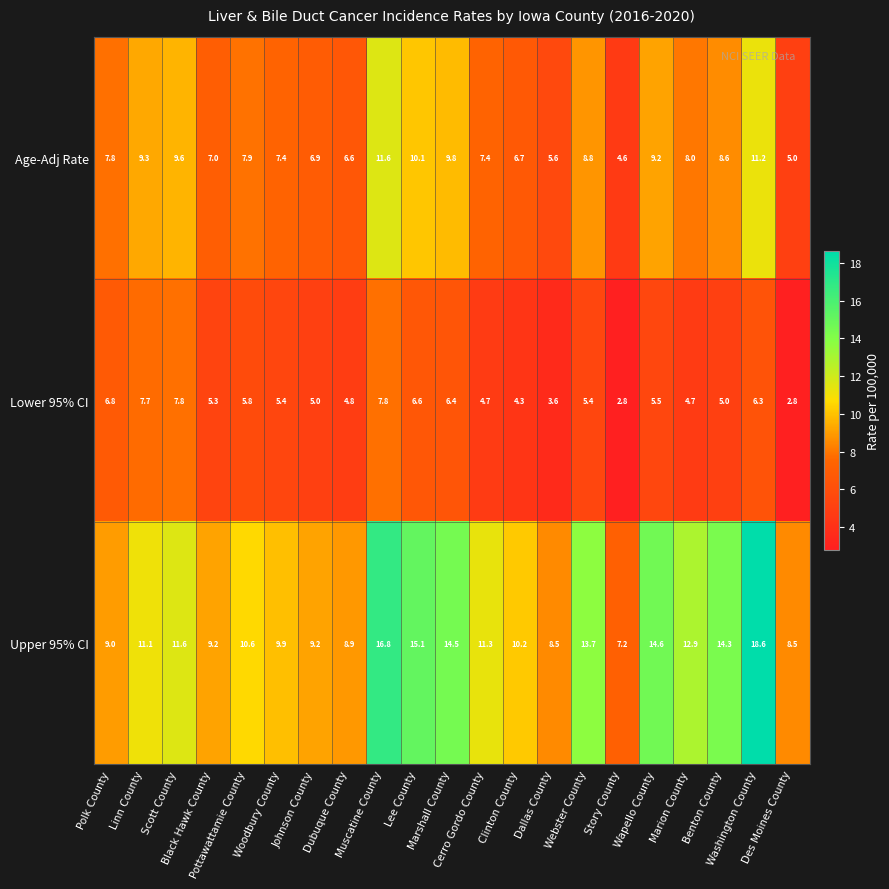

What is the average value of the Lower 95% CI series?

5.5